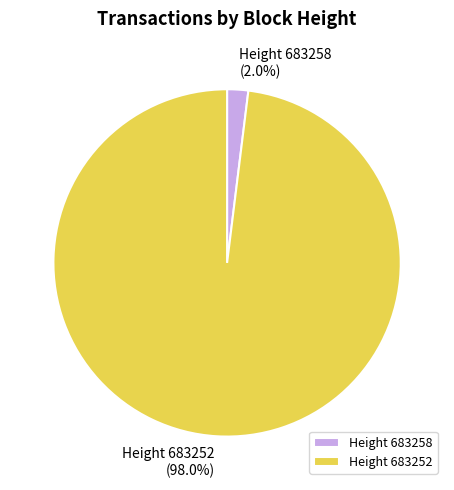

Which has a higher value, Height 683252 or Height 683258?

Height 683252